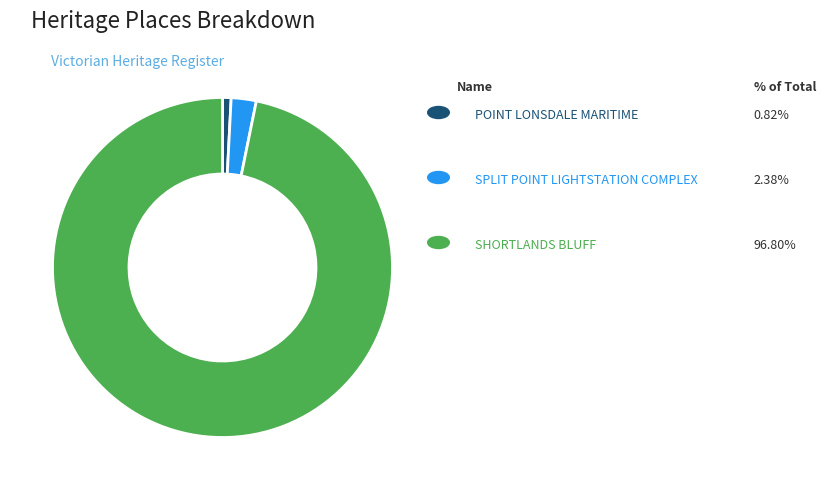

Does any single category account for the majority?

Yes